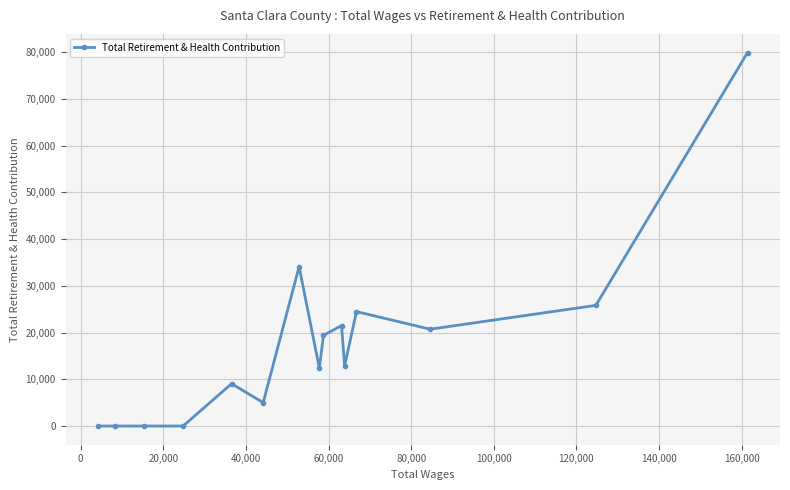

What is the average value?

17680